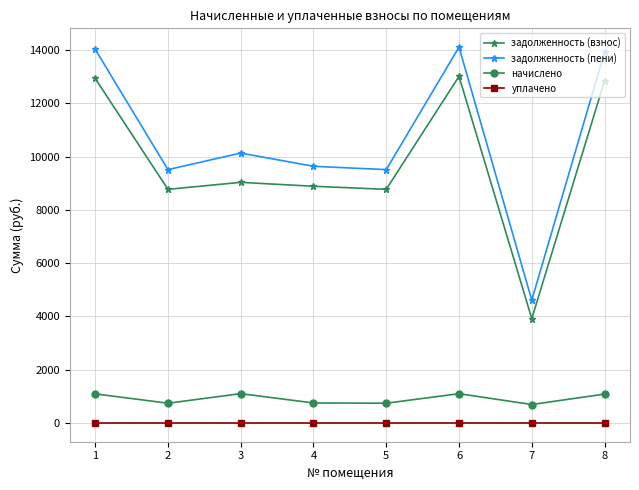

List the series in order of their peak value, highest first.

задолженность (пени), задолженность (взнос), начислено, уплачено